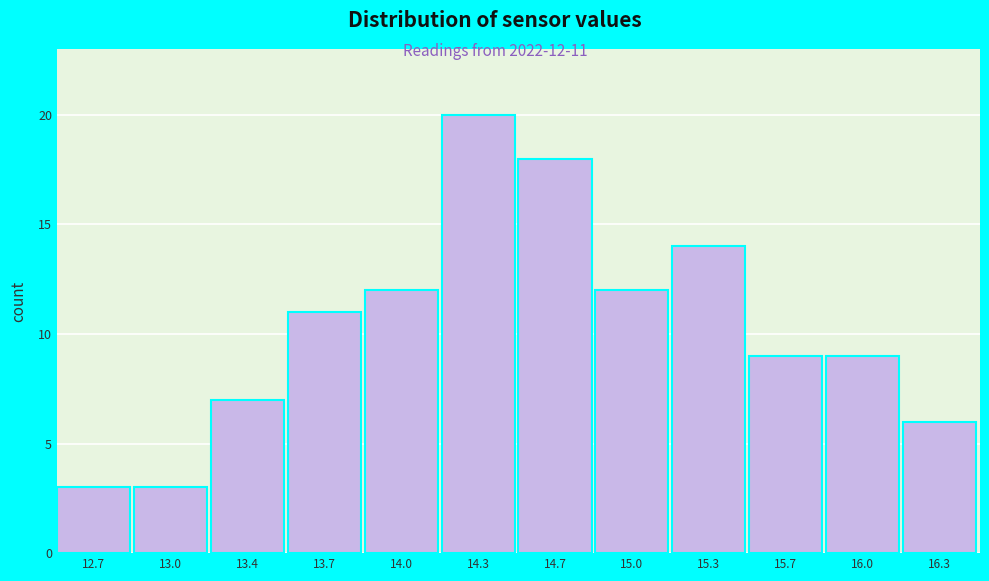

Reading left to right, what are all the values shown in this chart?

3	3	7	11	12	20	18	12	14	9	9	6